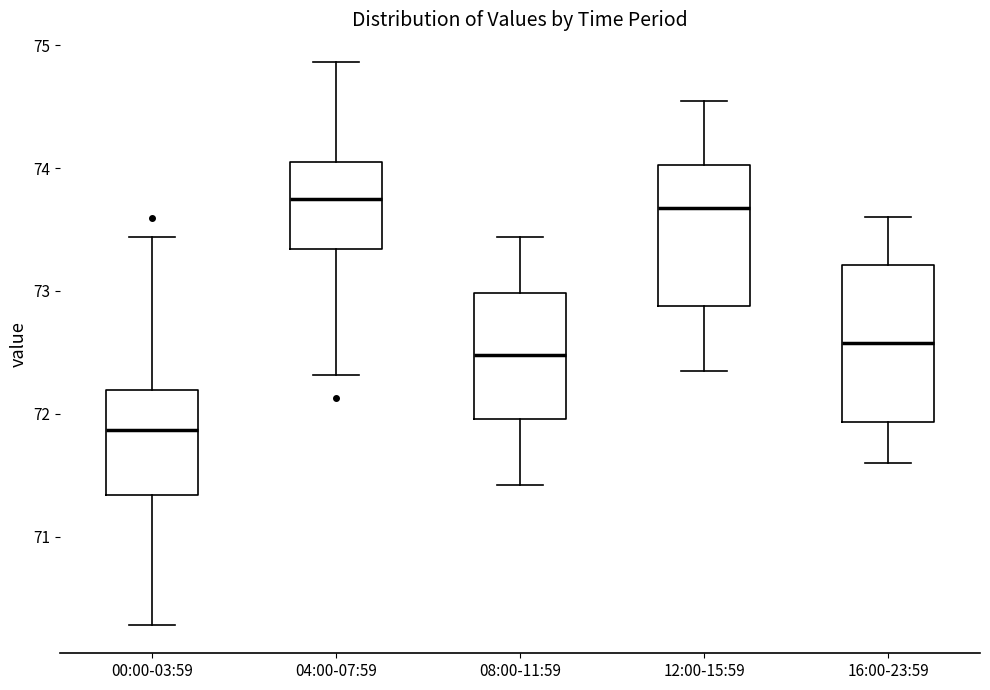

Reading left to right, read every box against the y-axis: the position of its median line, the range the box covers, and the ends of its whiskers. The values are not printed on the chart, so give them approximately, as read against the axis.

00:00-03:59: median 71.9, box 71.3 to 72.2, whiskers 70.3 to 73.4
04:00-07:59: median 73.7, box 73.3 to 74.0, whiskers 72.3 to 74.9
08:00-11:59: median 72.5, box 72.0 to 73.0, whiskers 71.4 to 73.4
12:00-15:59: median 73.7, box 72.9 to 74.0, whiskers 72.4 to 74.6
16:00-23:59: median 72.6, box 71.9 to 73.2, whiskers 71.6 to 73.6